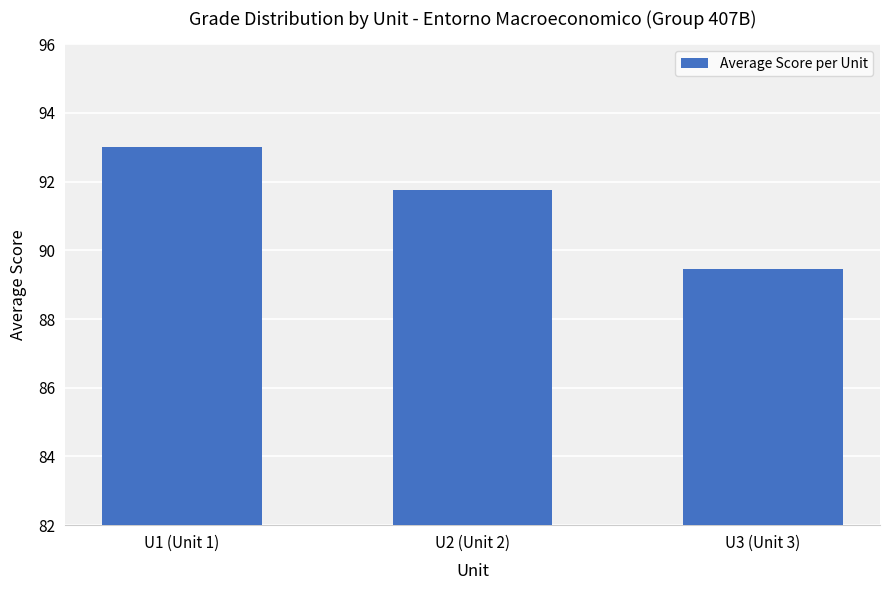

At which category does the chart reach its minimum across all series?

U3 (Unit 3)